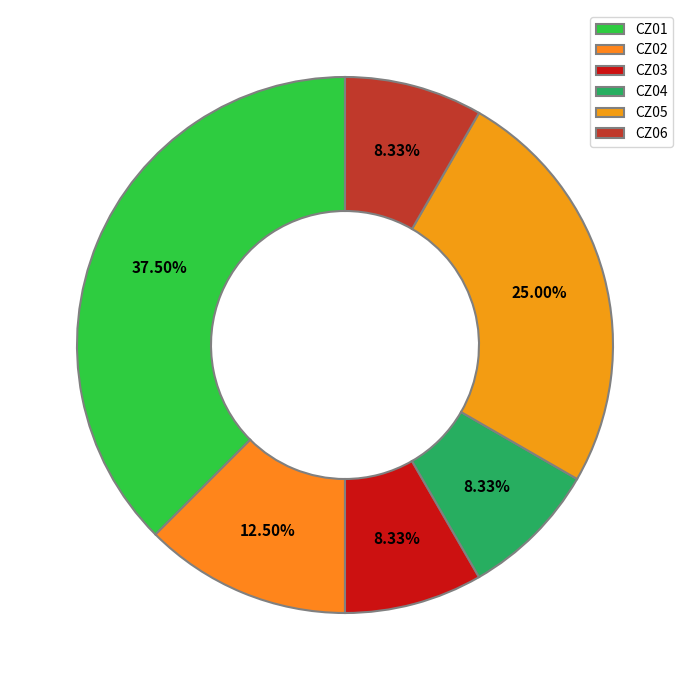

To the nearest percent, what is the difference between the largest and smallest slice percentages?

29%